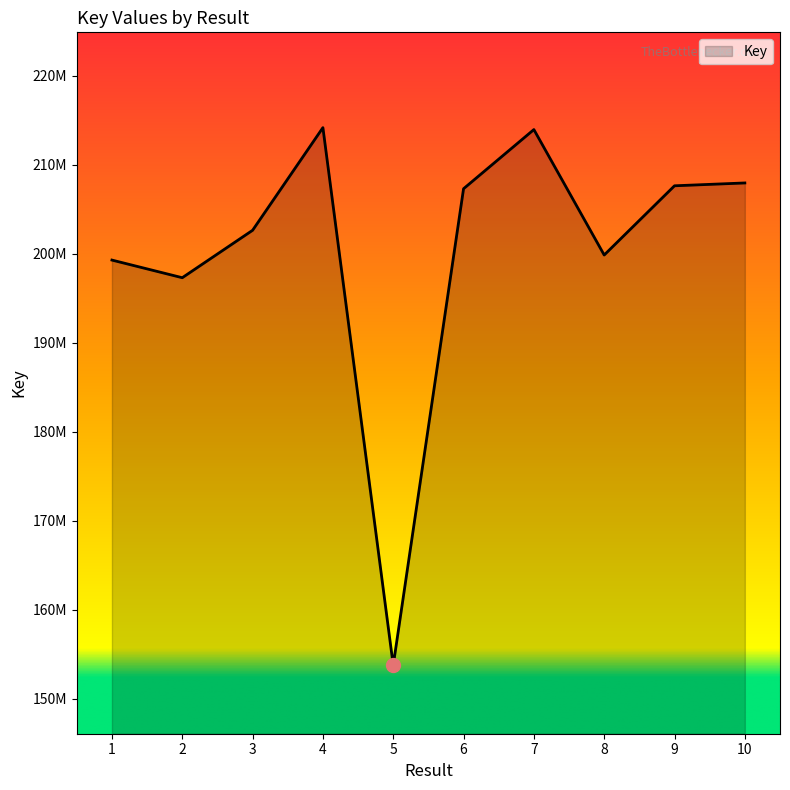

The chart shows a value of 214192570 at 4. True or false?

True